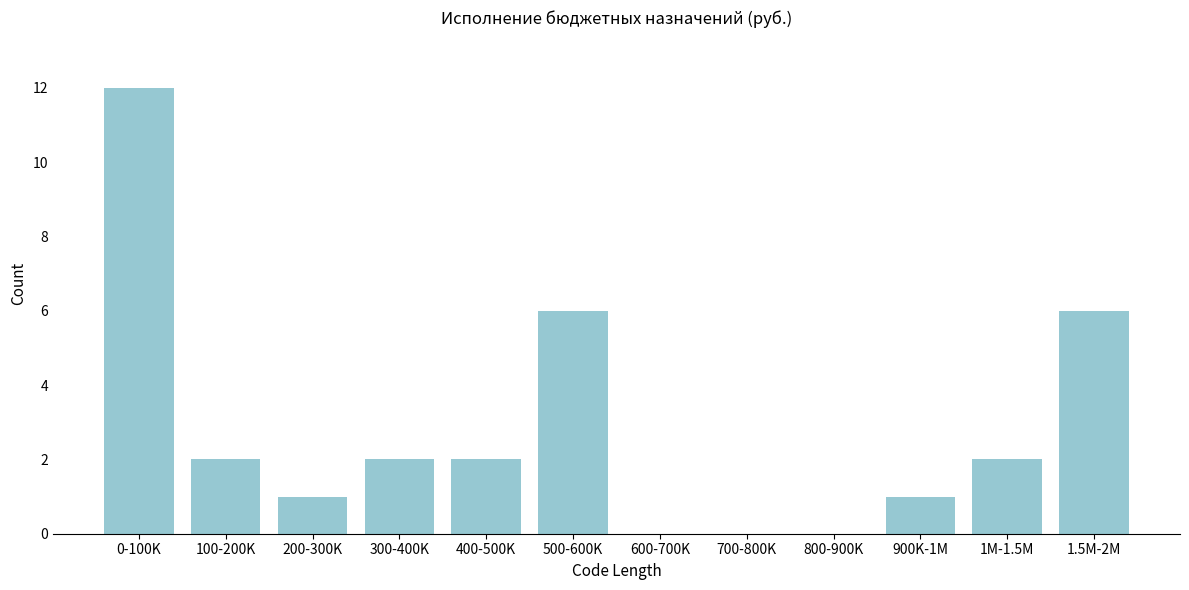

Reading right to left, extract all data points from this chart.

1.5M-2M=6	1M-1.5M=2	900K-1M=1	800-900K=0	700-800K=0	600-700K=0	500-600K=6	400-500K=2	300-400K=2	200-300K=1	100-200K=2	0-100K=12